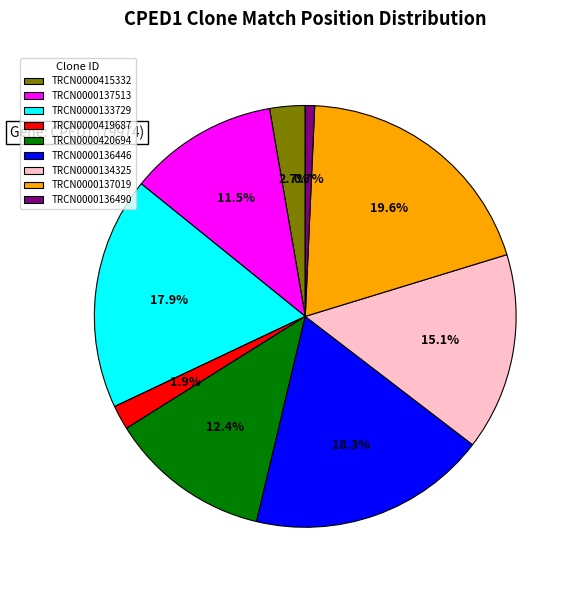

True or false: TRCN0000136446 accounts for 31% of the total.

False